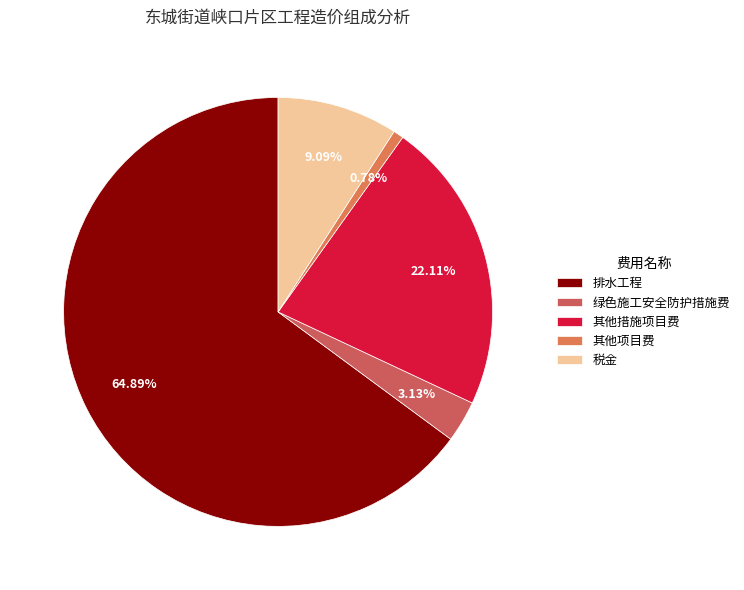

What is the smallest slice in the pie chart?

其他项目费